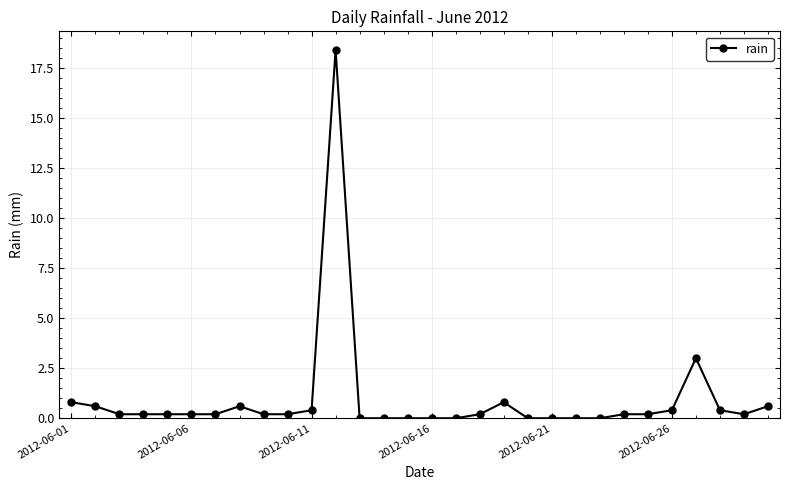

What is the difference between the maximum and minimum values?

18.4